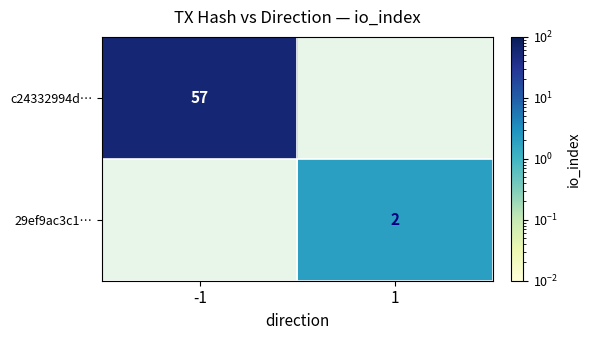

True or false: 29ef9ac3c1… has a value of 1.2 at 1.

False